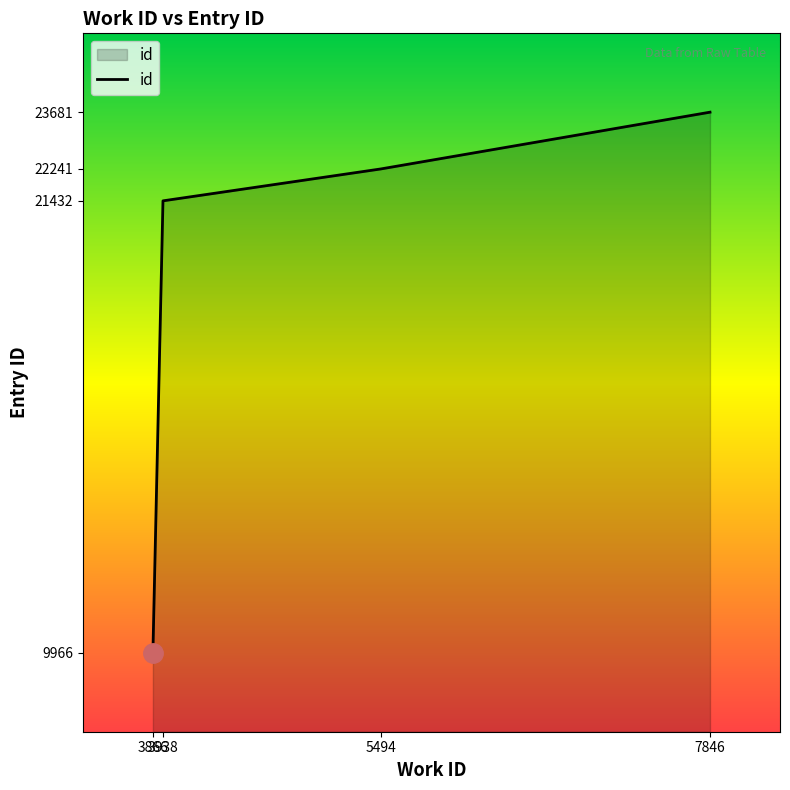

What is the sum of the values at 3866 and 3938?

31398